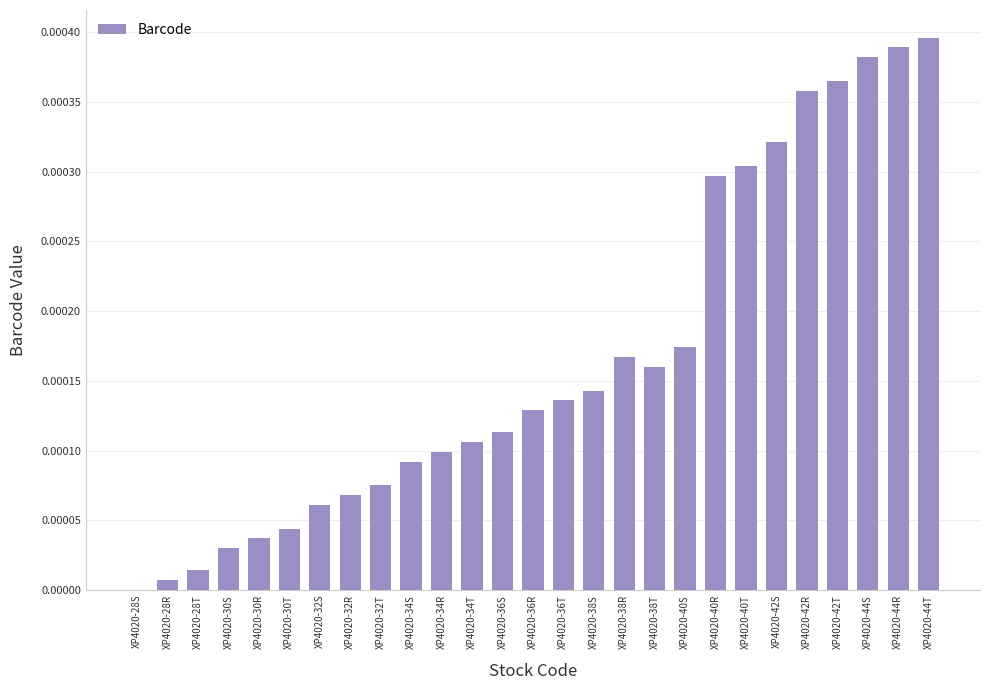

True or false: the data shows 0.0 at XP4020-32S.

True